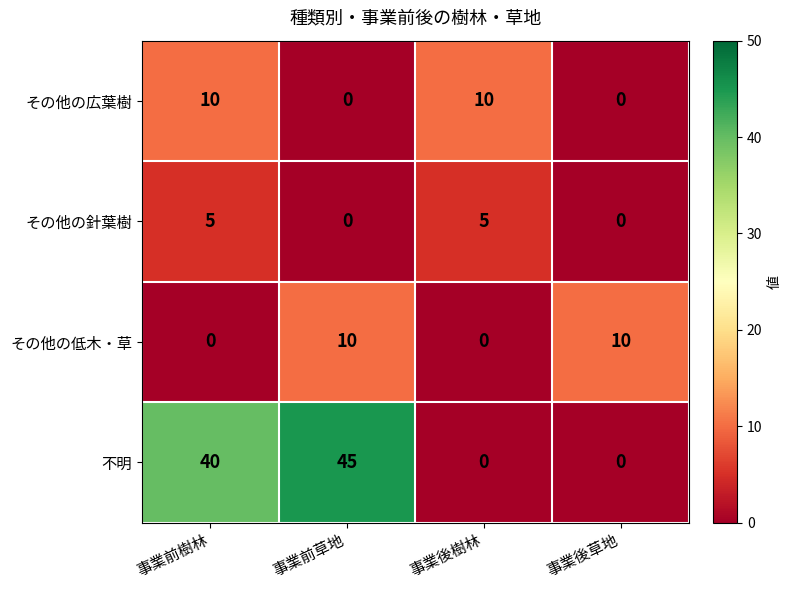

At 事業前樹林, list the series in order from smallest to largest.

その他の低木・草, その他の針葉樹, その他の広葉樹, 不明